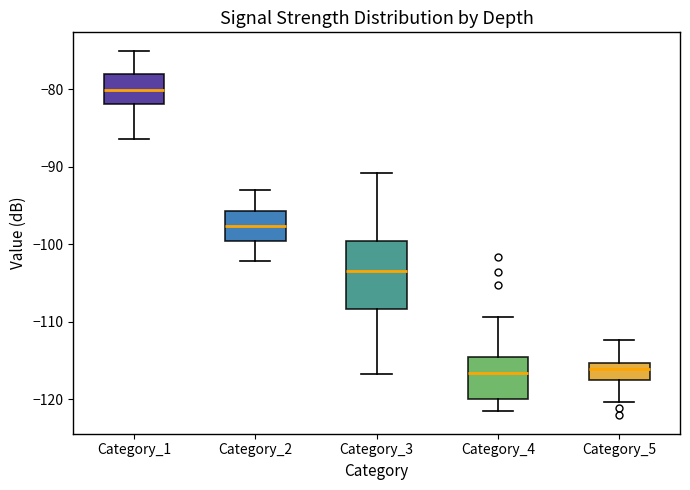

Which box has the highest median line?

Category_1